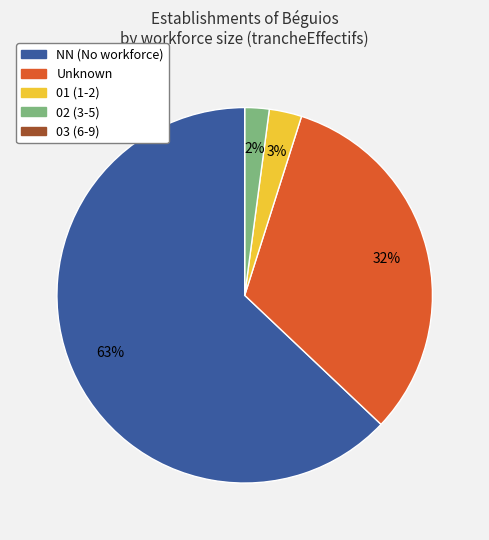

To the nearest percent, what is the difference between the largest and smallest slice percentages?

63%